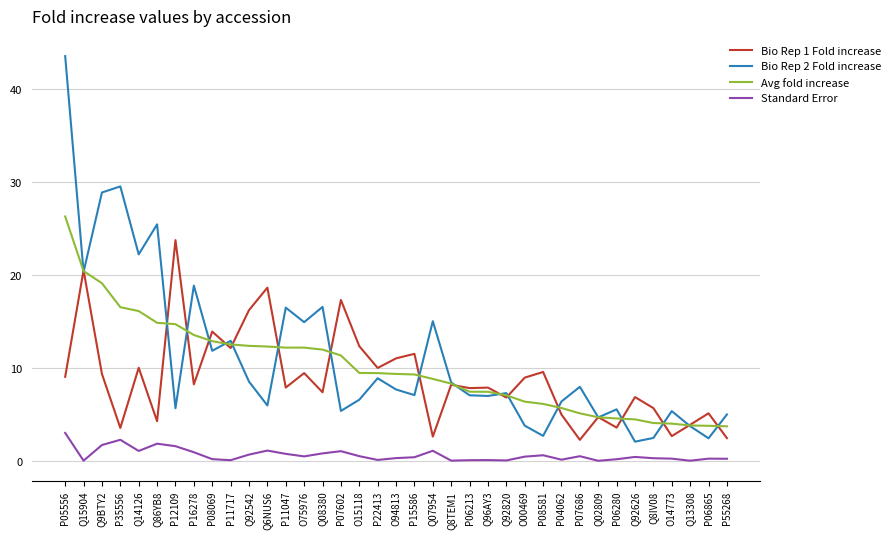

In Standard Error, how many points are lower than both neighbors (excluding endpoints)?

10